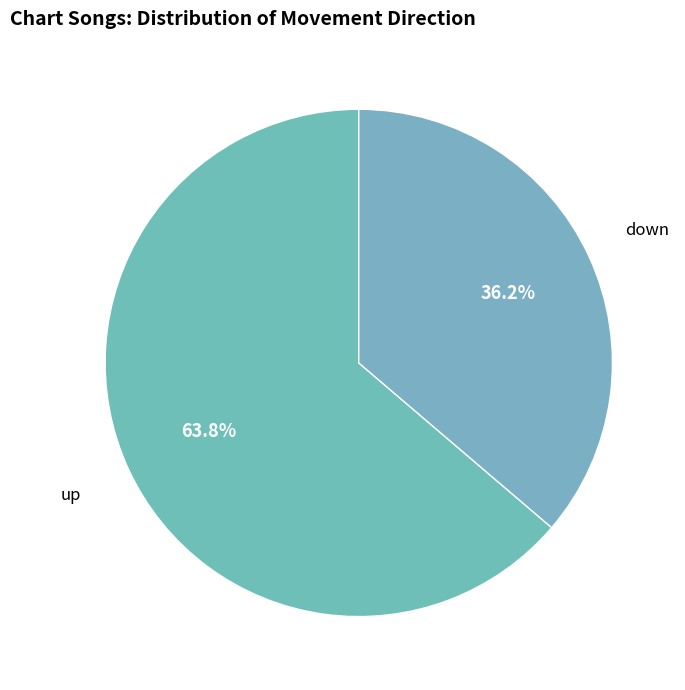

Do up and down together represent more than half of the pie?

Yes